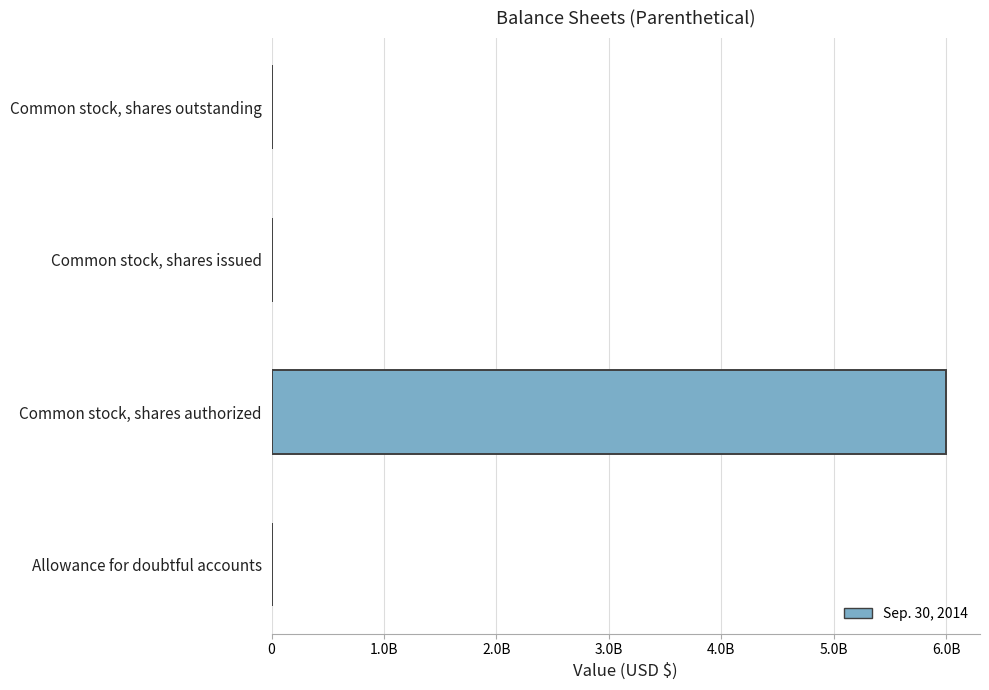

What is the difference between the maximum and minimum values?

5999690020